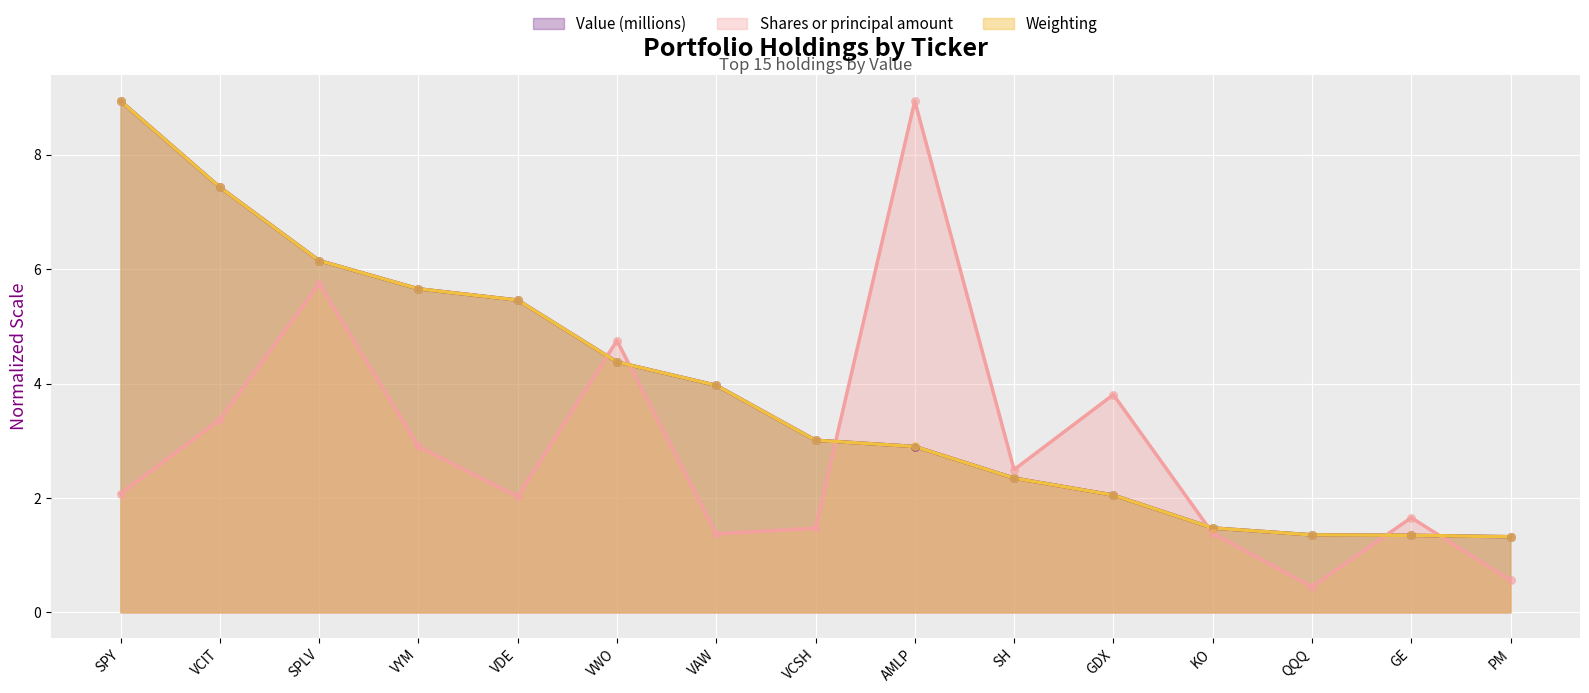

At which category is the sum across all series the highest?

SPY